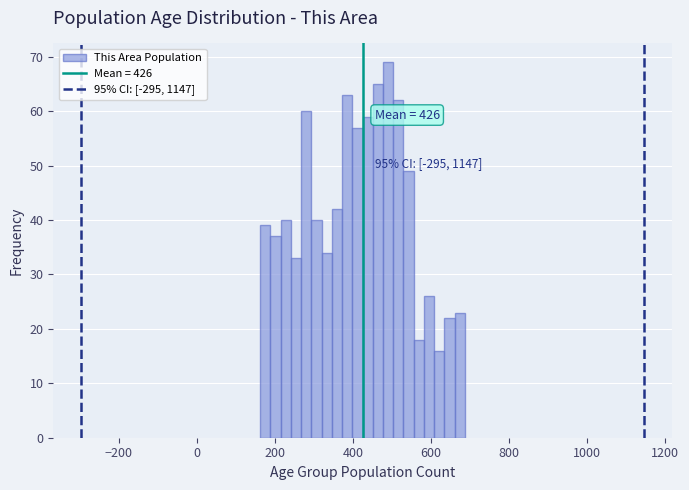

Around what value on the x-axis is the tallest bar? Give the approximate position of its centre, as read against the axis.

500